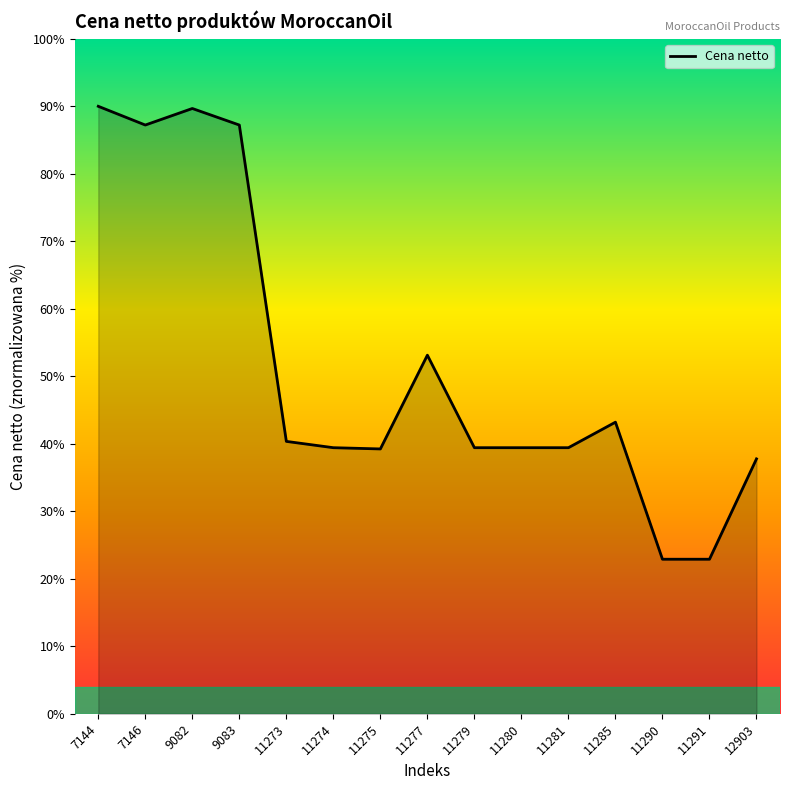

Between 9082 and 9083, which is larger?

9082